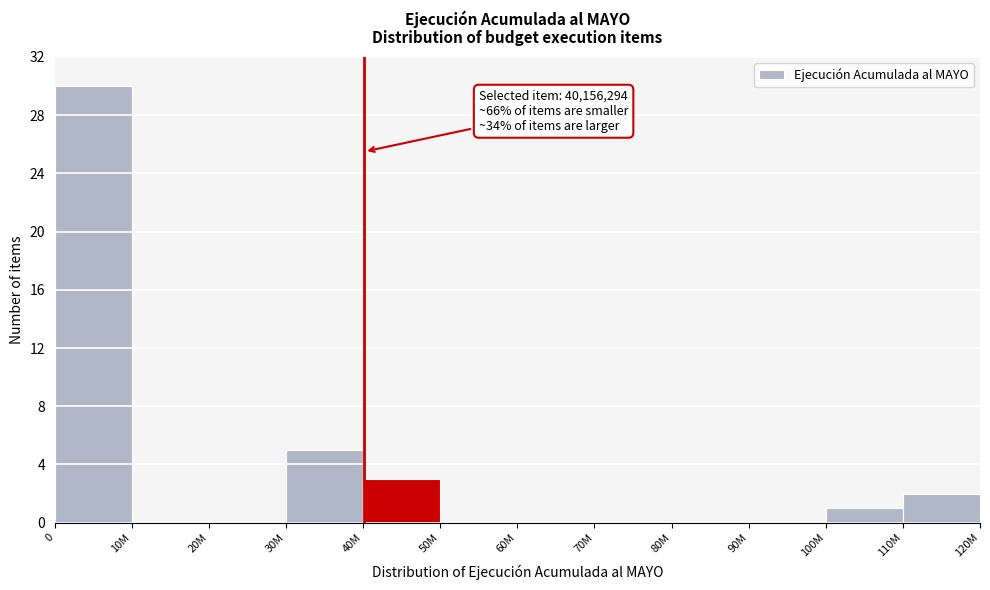

Reading left to right, transcribe all the data shown in this chart.

0=30	10M=0	20M=0	30M=5	40M=3	50M=0	60M=0	70M=0	80M=0	90M=0	100M=1	110M=2